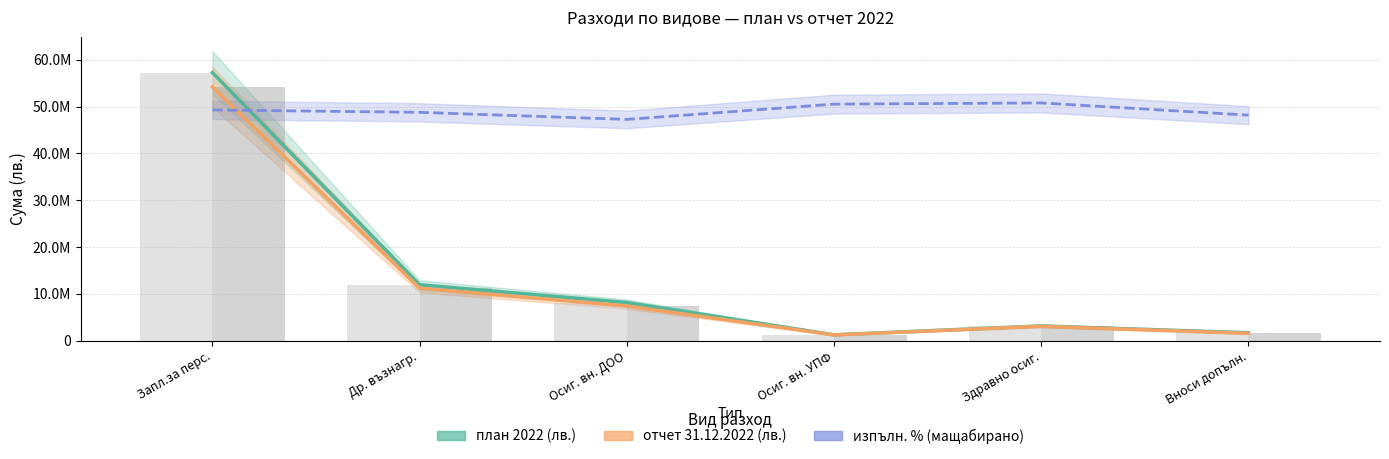

Which has a higher value, Запл.за перс. or Др. възнагр.?

Запл.за перс.